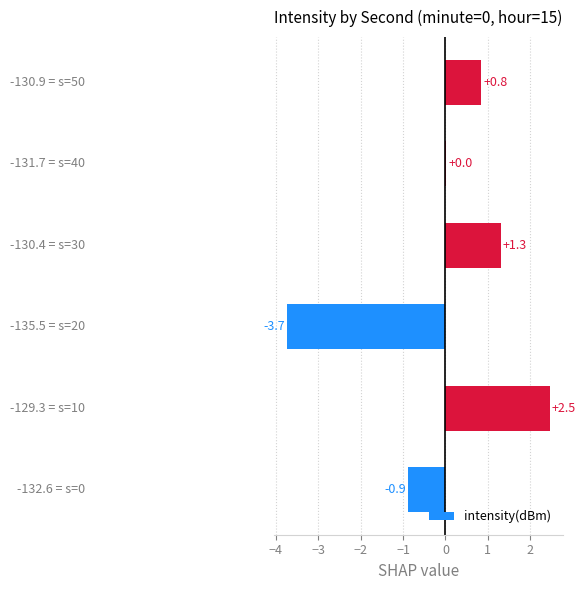

What is the difference between the maximum and minimum values?

6.2